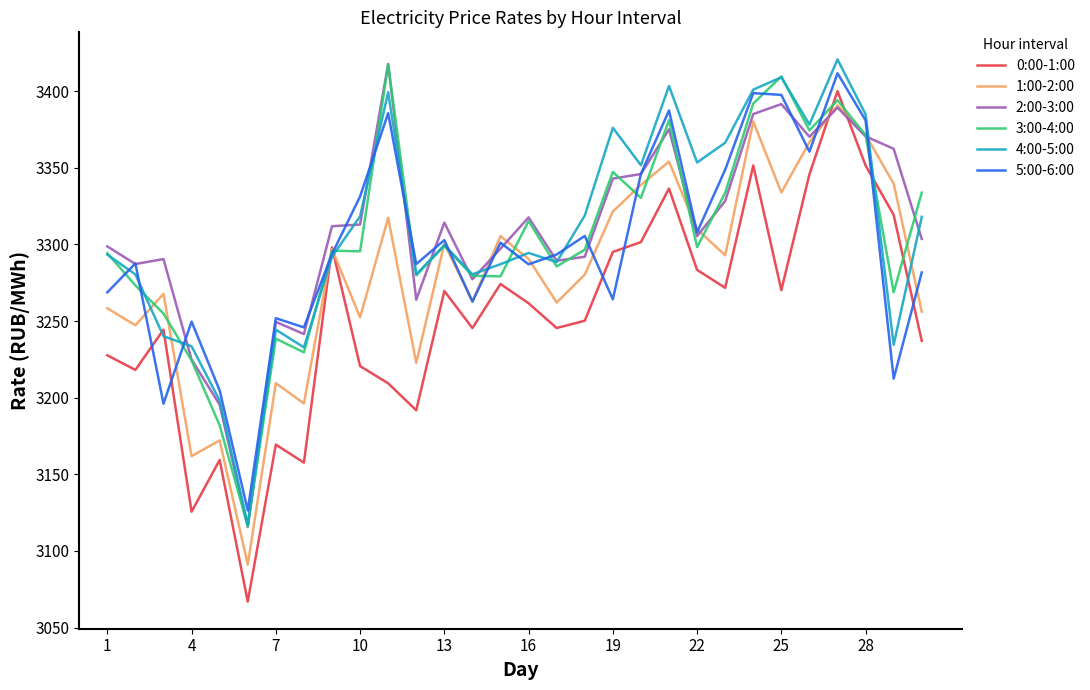

How many values in the 4:00-5:00 series exceed 3299?

15